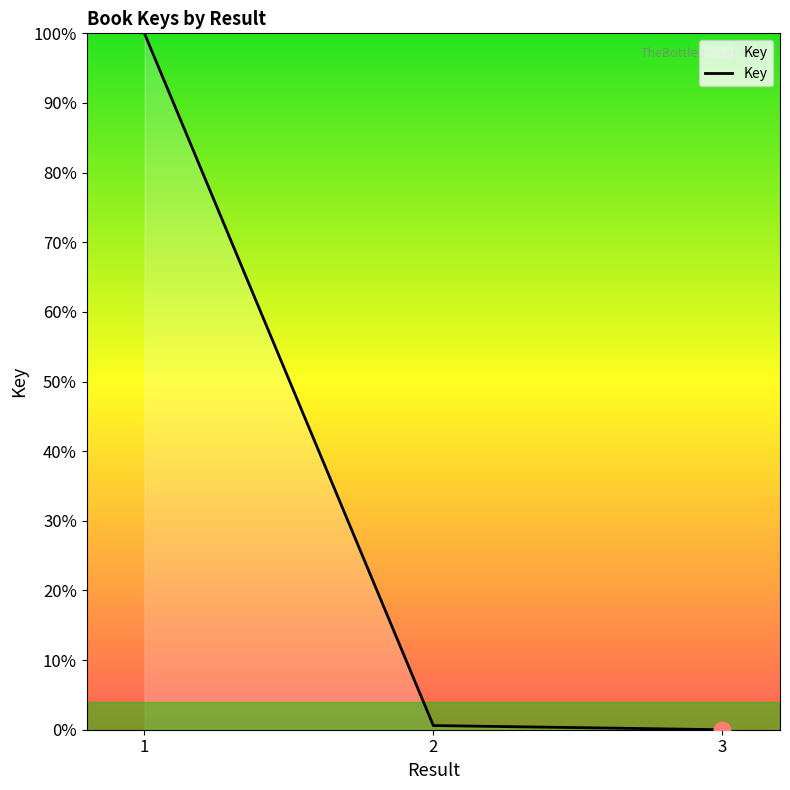

The value at 3 is 0.0. True or false?

True